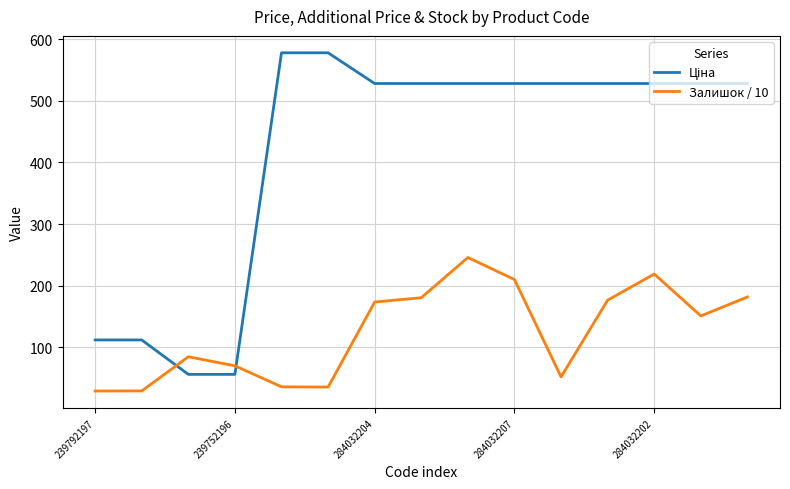

What is the minimum value shown in the chart?

28.9